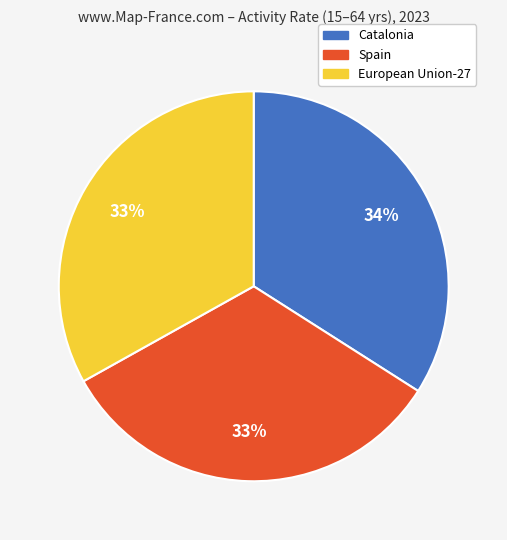

To the nearest percent, what is the difference between the Spain and Catalonia slice percentages?

1%